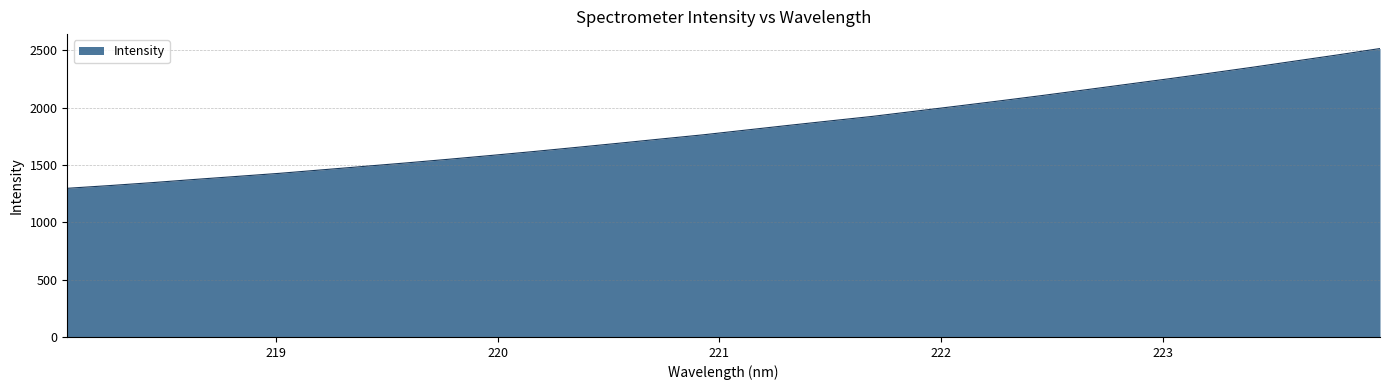

What is the smallest value displayed?

1295.9